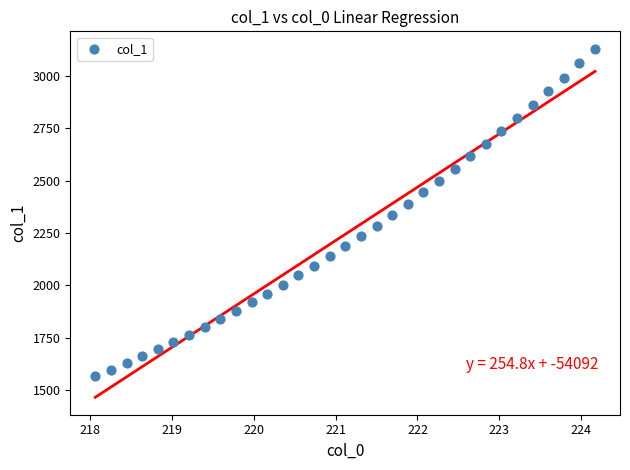

What is the range of Y values (max minus min)?

1561.9